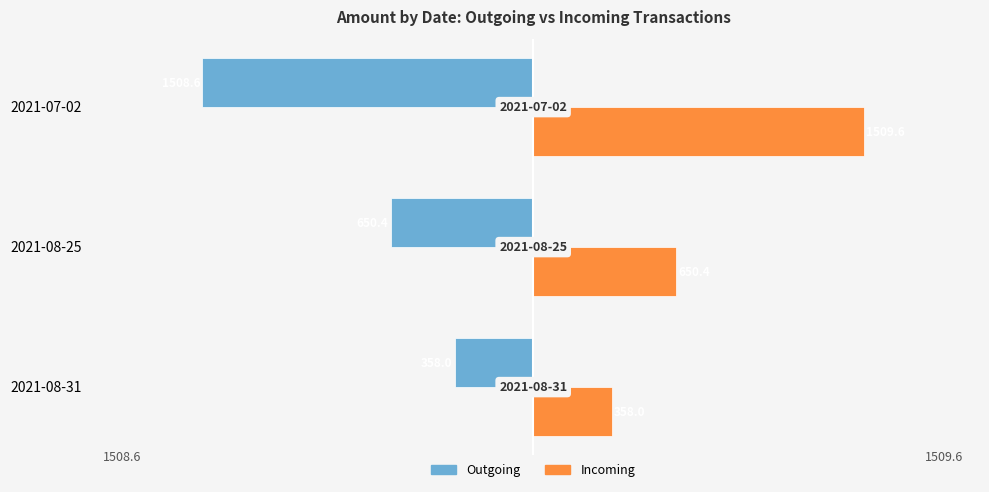

The Incoming series shows 187.3 at 2021-08-25. True or false?

False